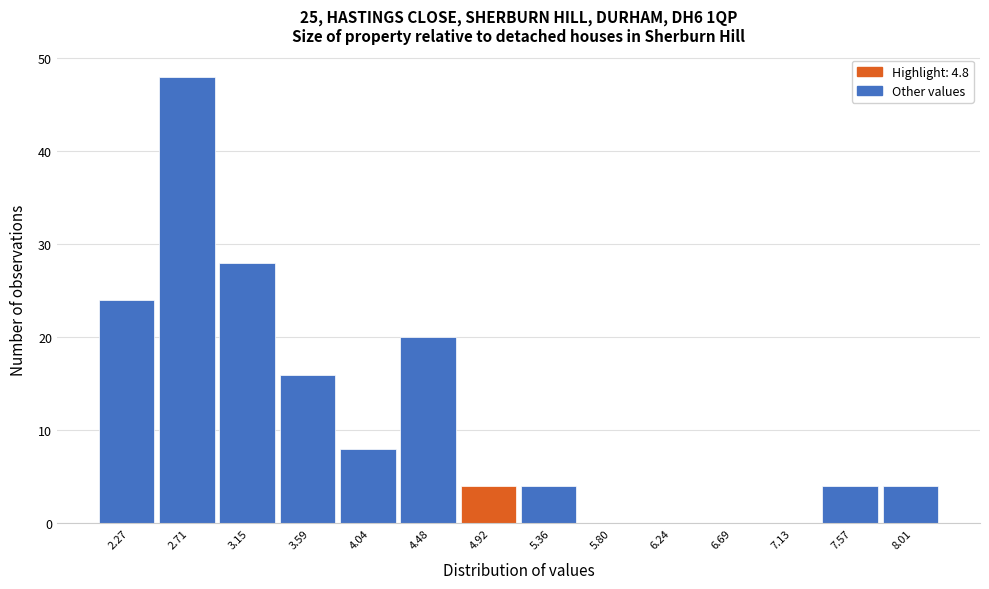

What is the height of the bar covering 2.95 to 3.35 on the x-axis? Neither the bar edges nor the heights are printed on the chart, so give them approximately, as read against the axes.

28